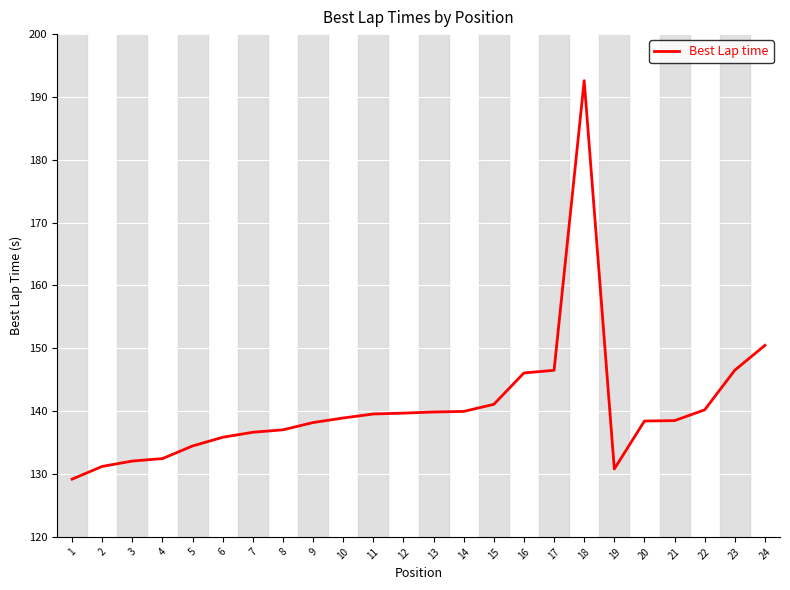

At which category does the chart reach its minimum across all series?

1